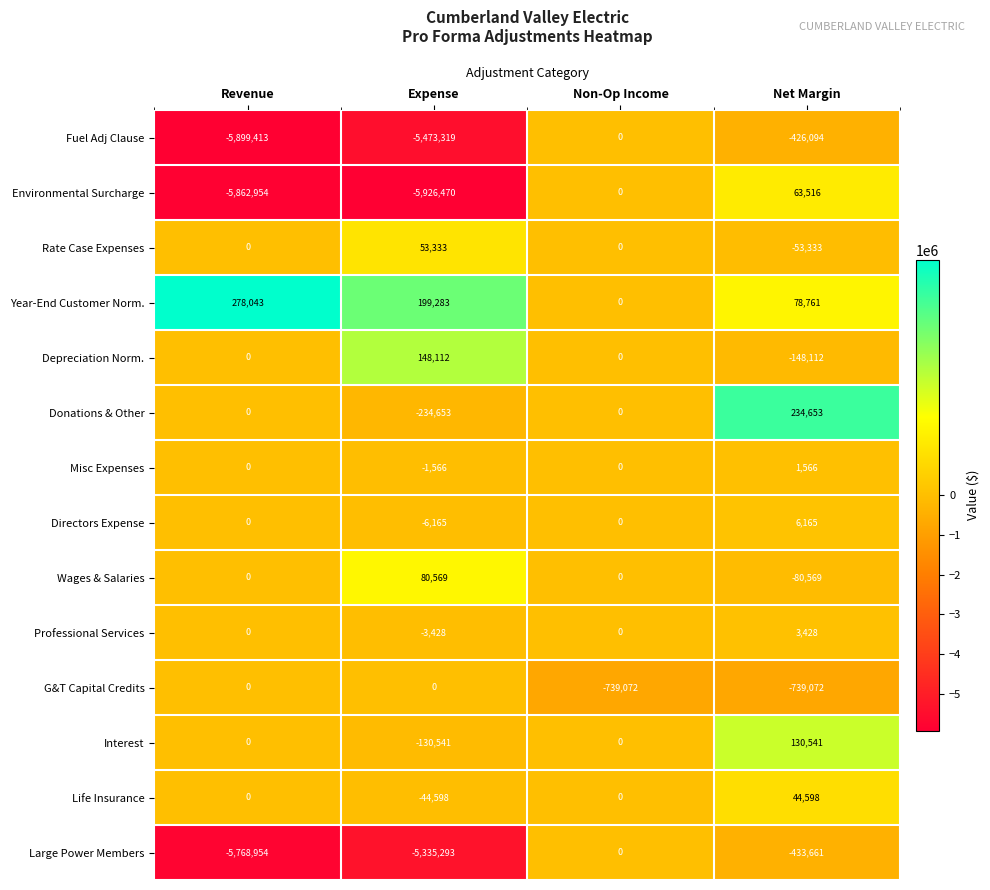

At which label does Fuel Adj Clause first exceed -426094?

Non-Op Income